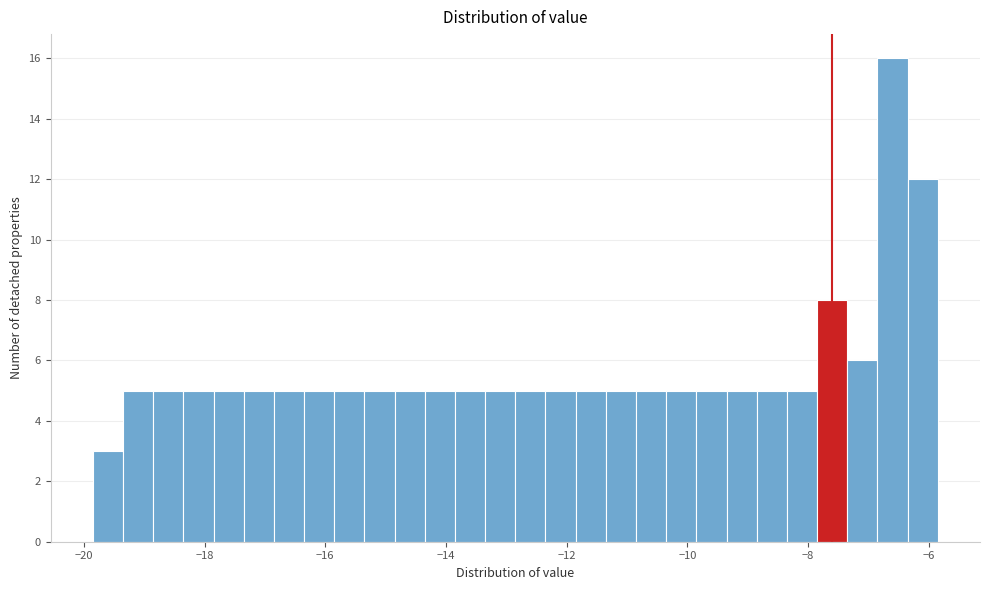

Read against the x-axis, roughly where is the centre of the tallest bar?

-6.6